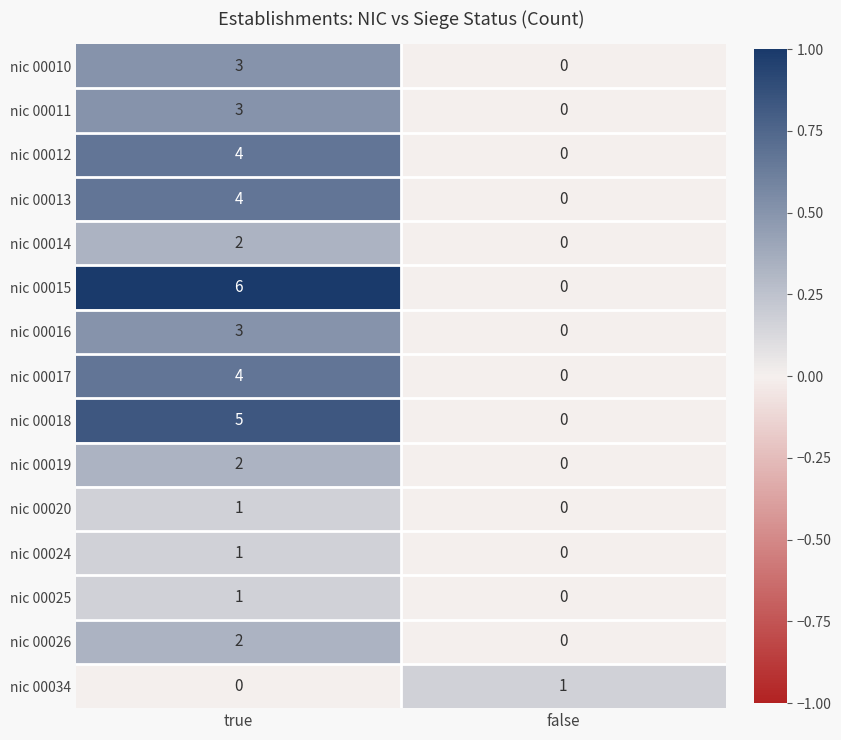

At which category is the sum across all series the highest?

true